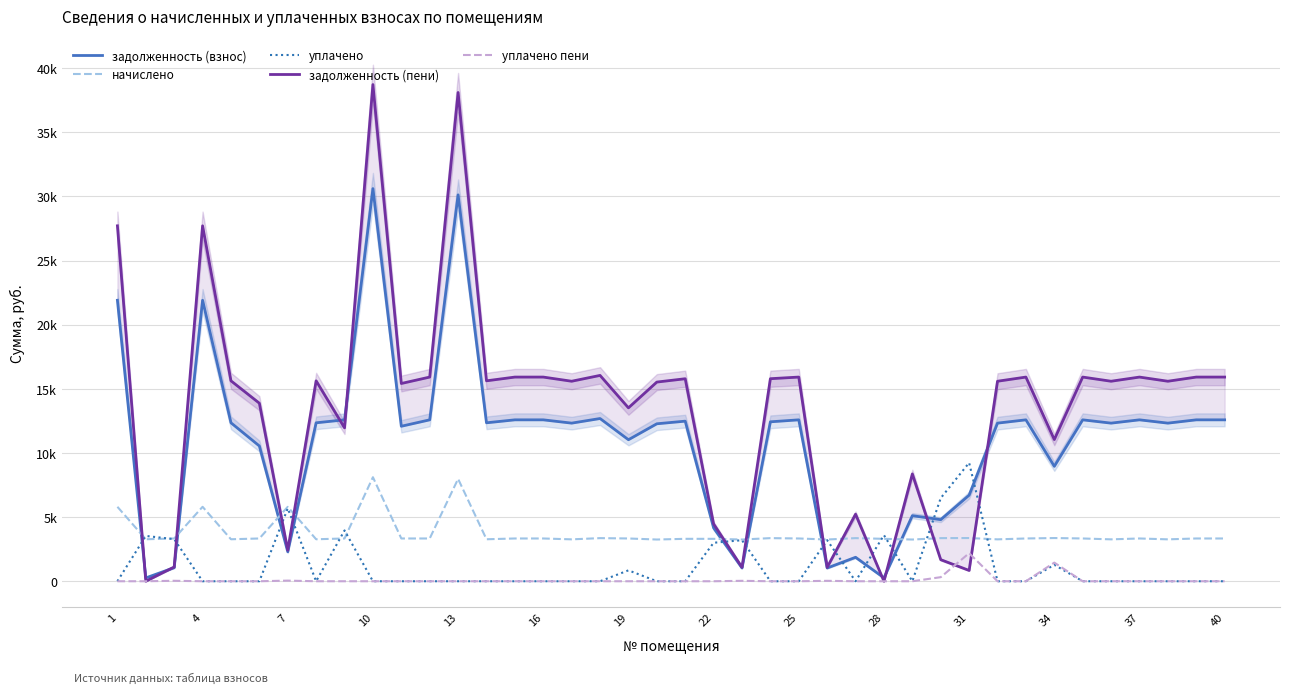

What is the difference between the second highest and minimum values in the начислено series?

4728.7